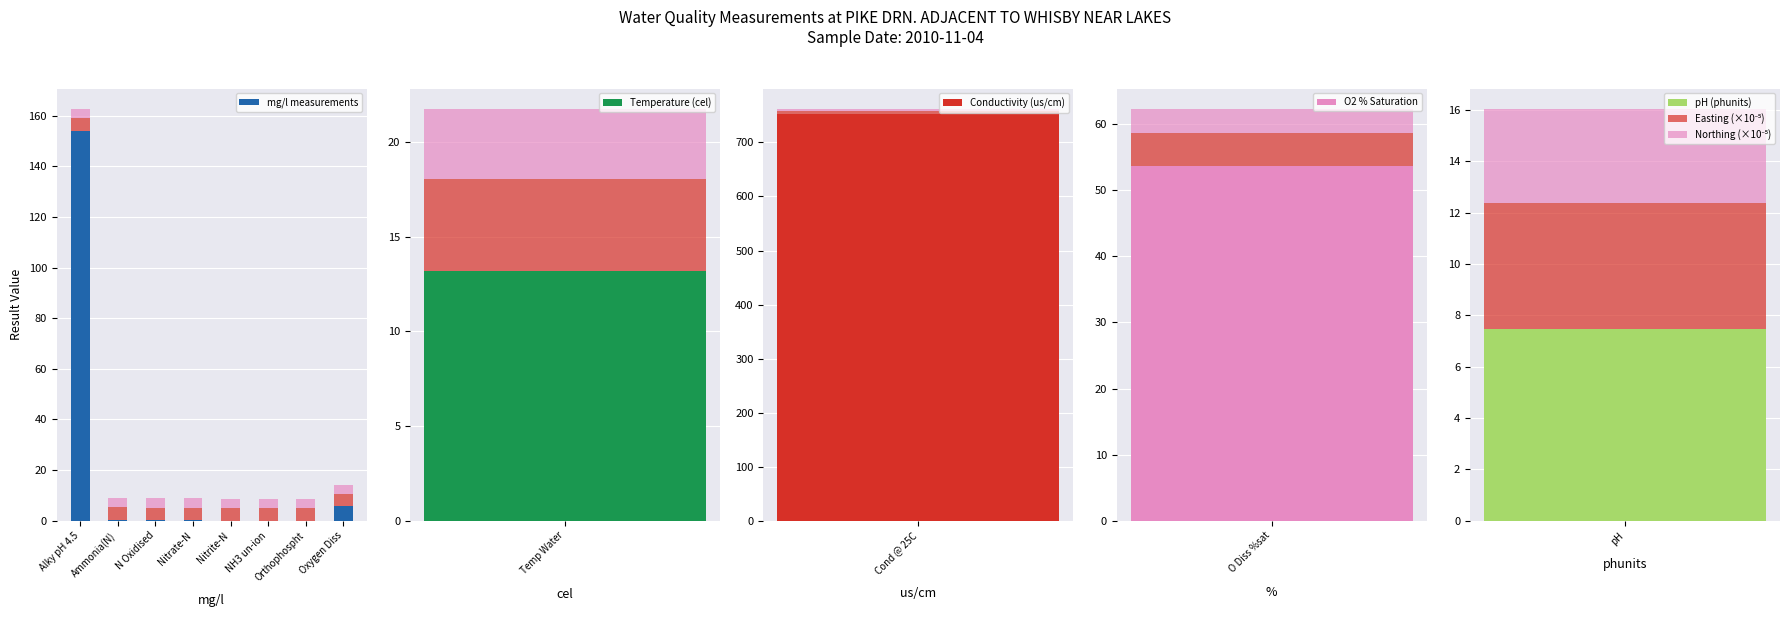

What is the label of the 4th bar from the right?

Nitrite-N